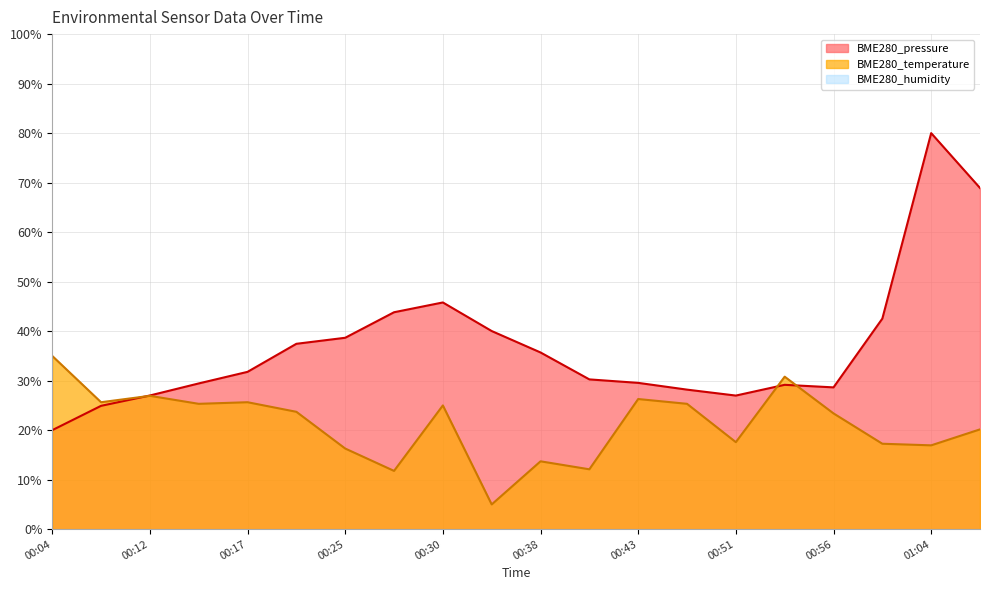

Where do BME280_pressure and BME280_temperature first cross each other?

00:09 and 00:12